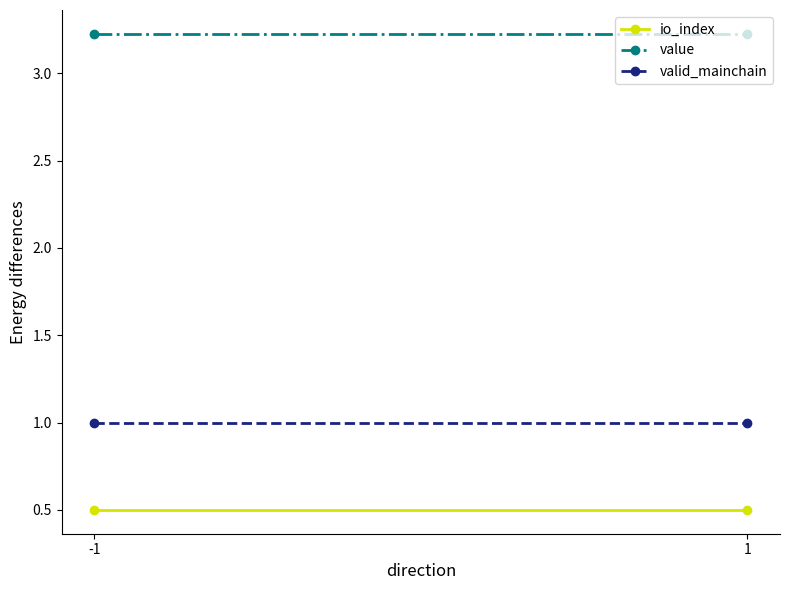

List the series in order of their overall mean, lowest first.

io_index, valid_mainchain, value